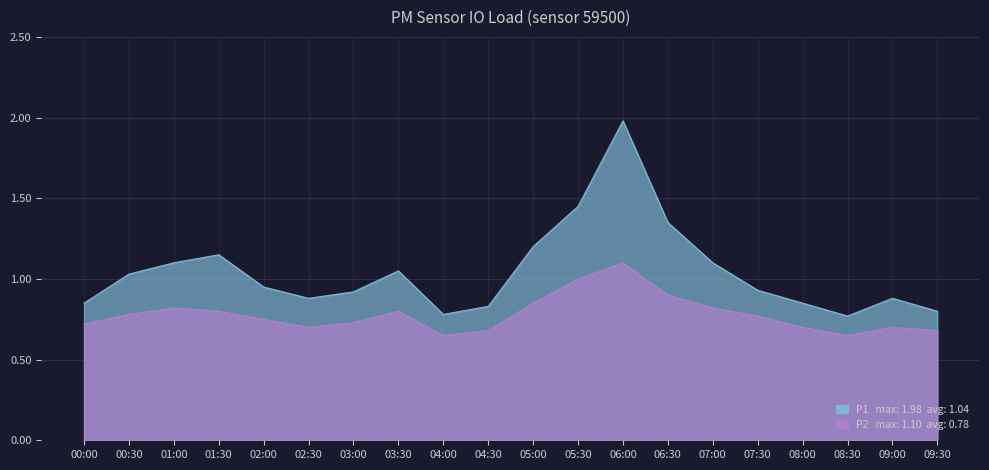

At how many categories does at least one series exceed 1?

9